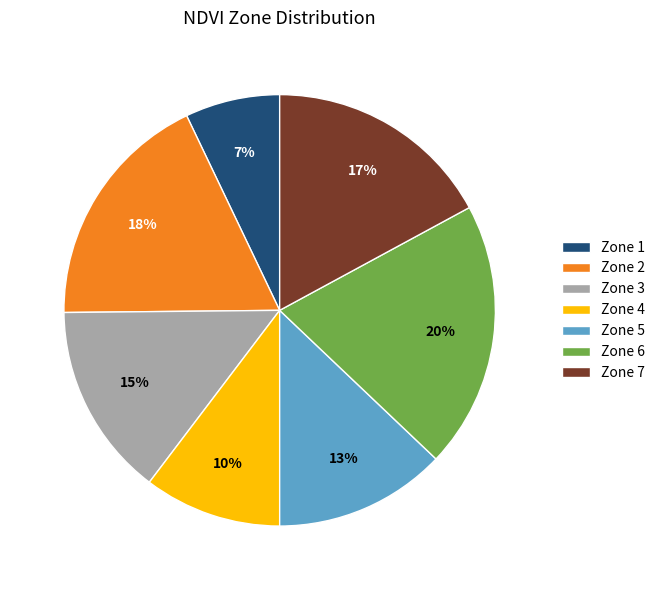

How many segments does this pie chart have?

7